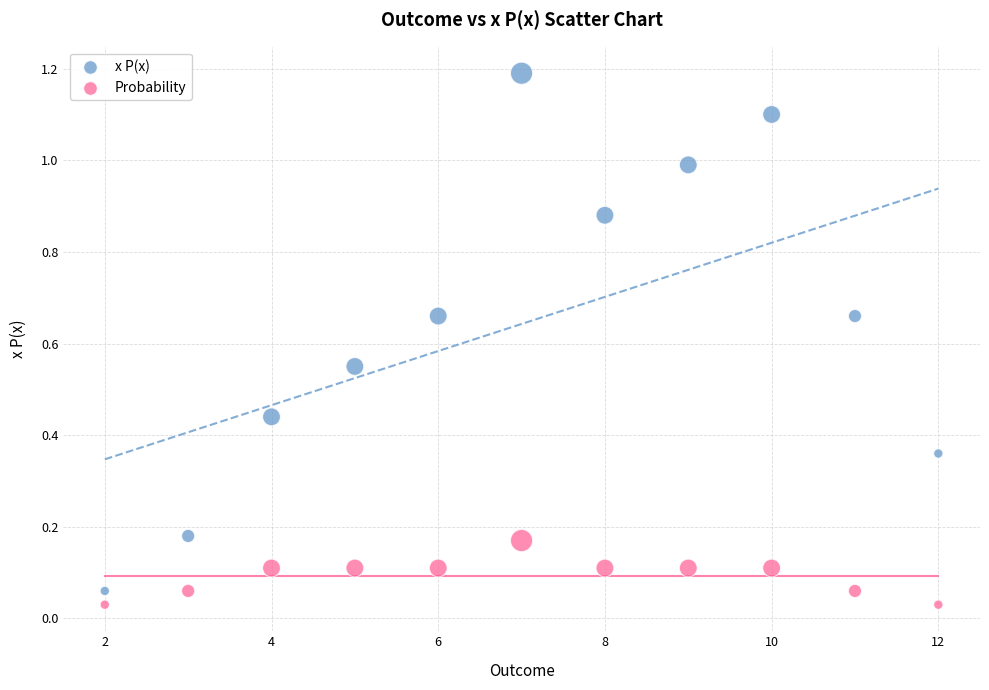

Which series reaches the maximum Y coordinate?

x P(x)